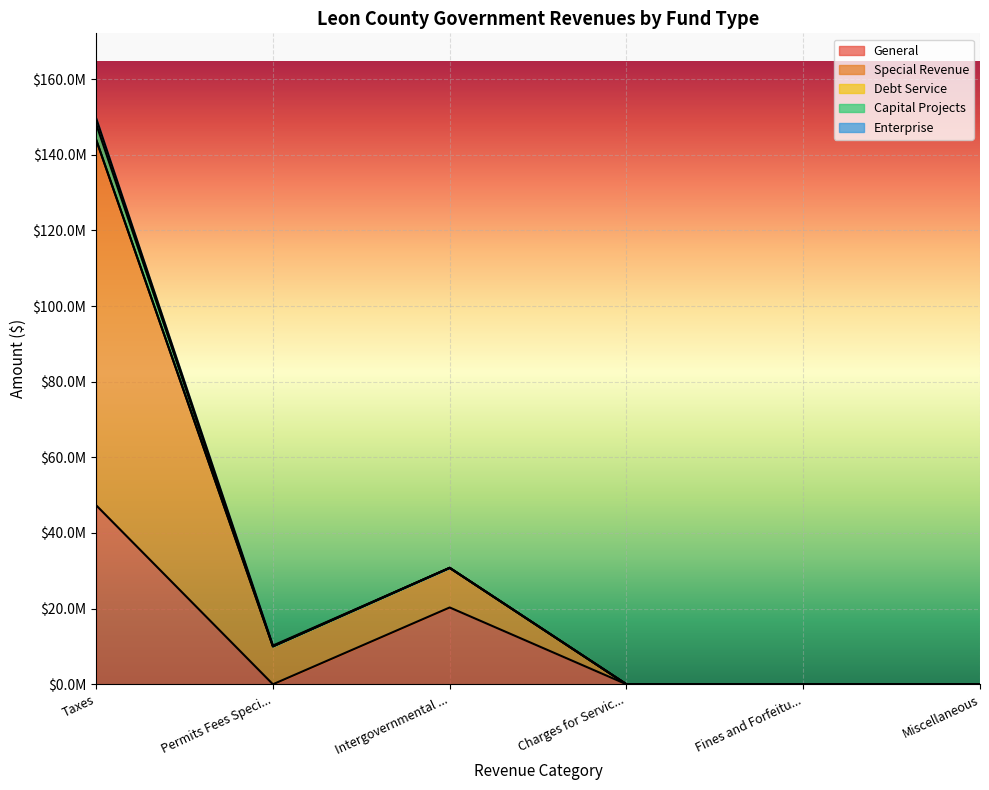

What is the value of the Enterprise point at the 2nd from the left?

207902